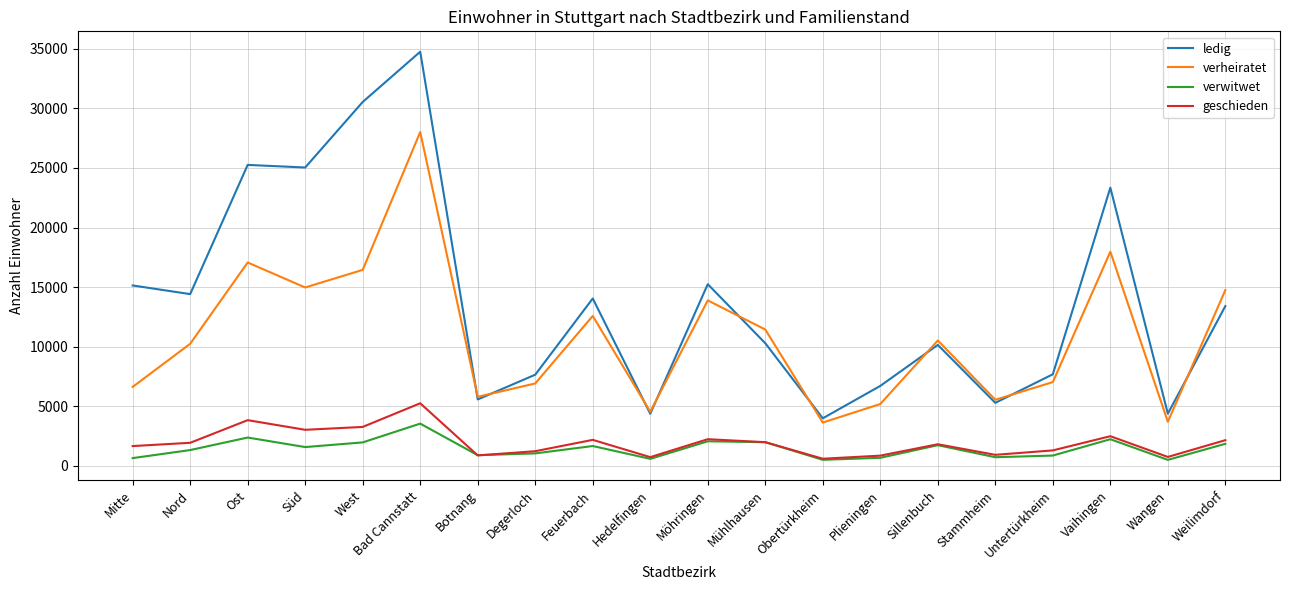

The verheiratet series shows 3629 at Obertürkheim. True or false?

True